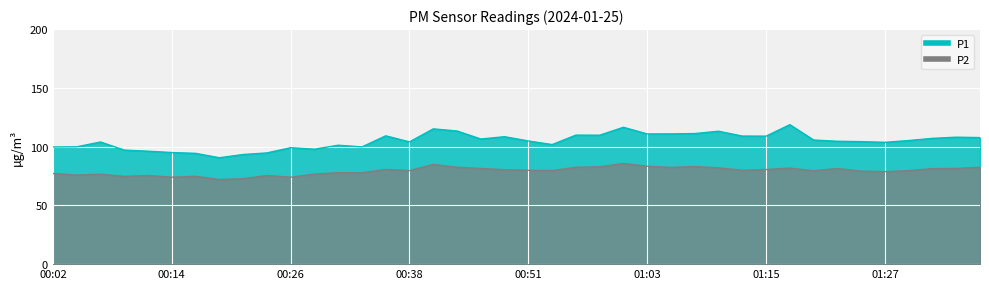

How many interior local valleys does the P1 series have?

10